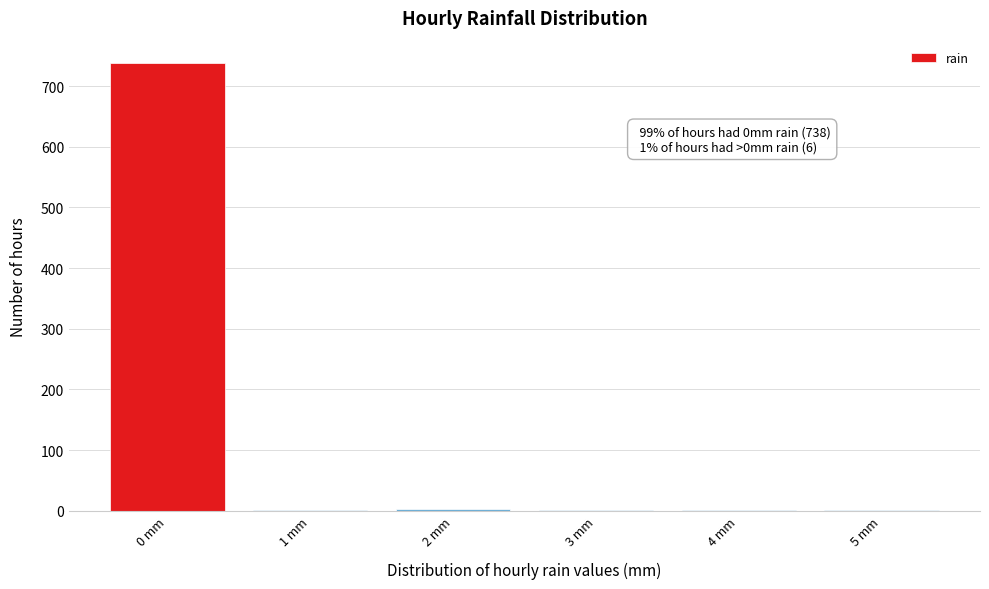

What is the sum of all values?

744